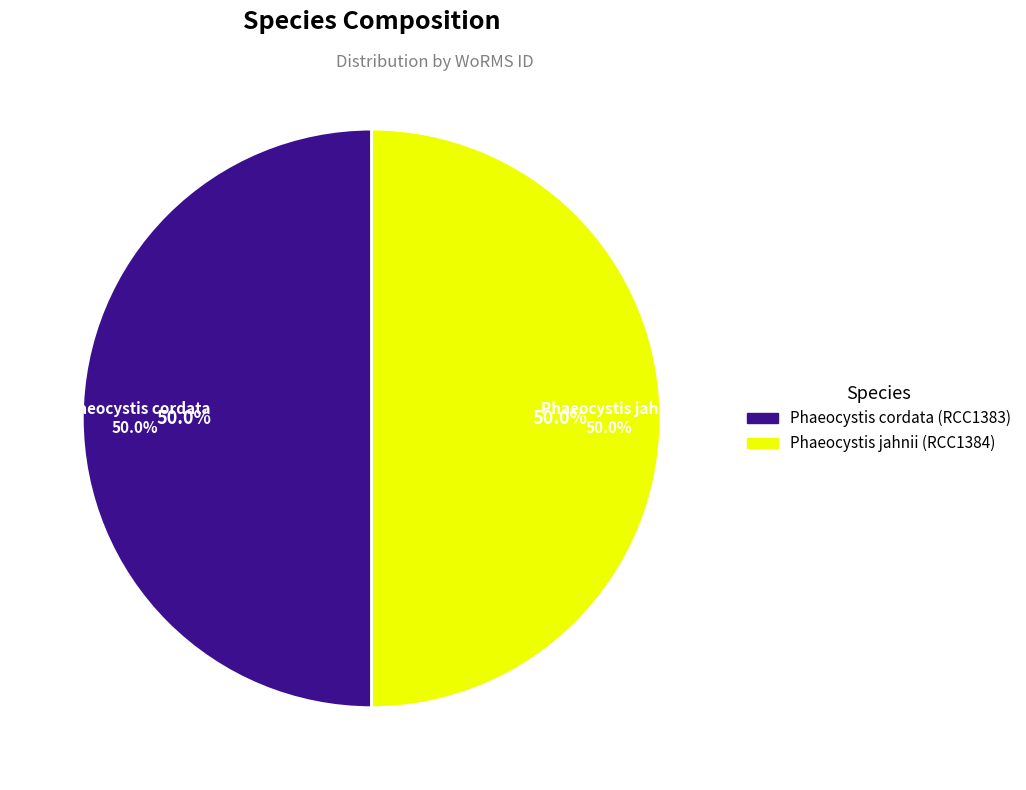

What is the ratio of the value at Phaeocystis cordata (RCC1383) to the value at Phaeocystis jahnii (RCC1384)?

1.0